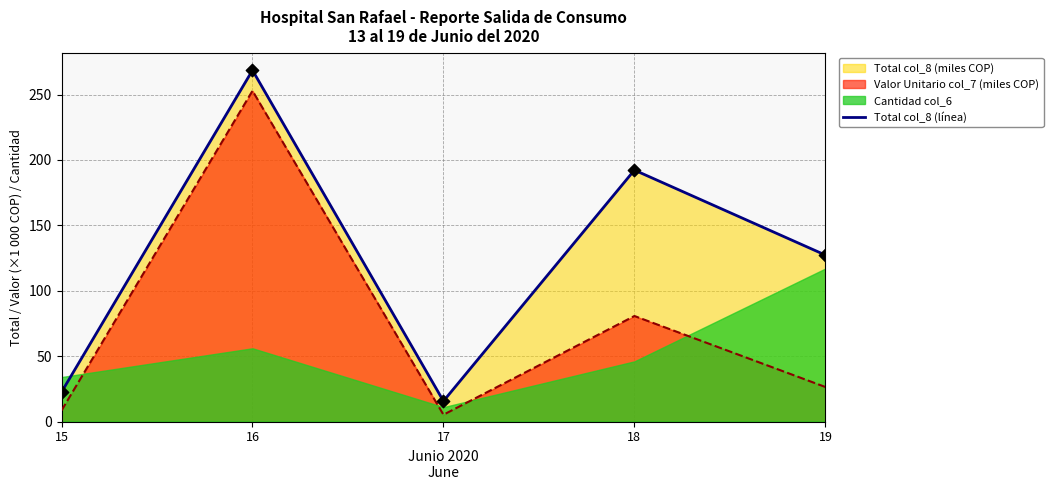

What is the ratio of the value at 17 to the value at 15?

0.7